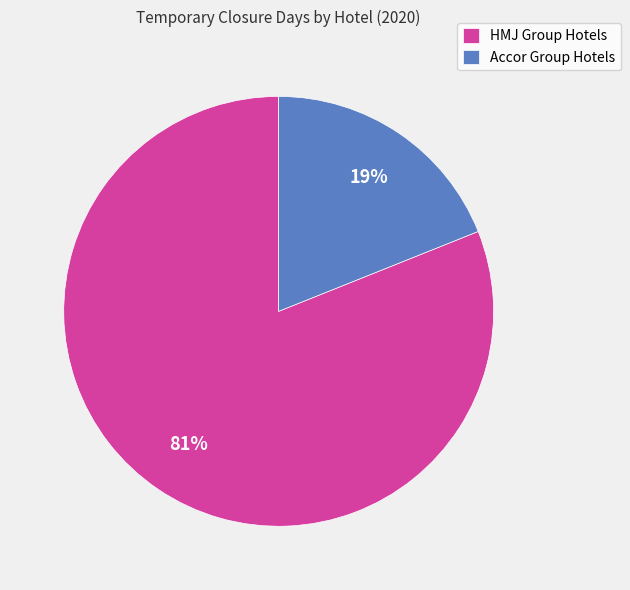

How many slices are in this pie chart?

2